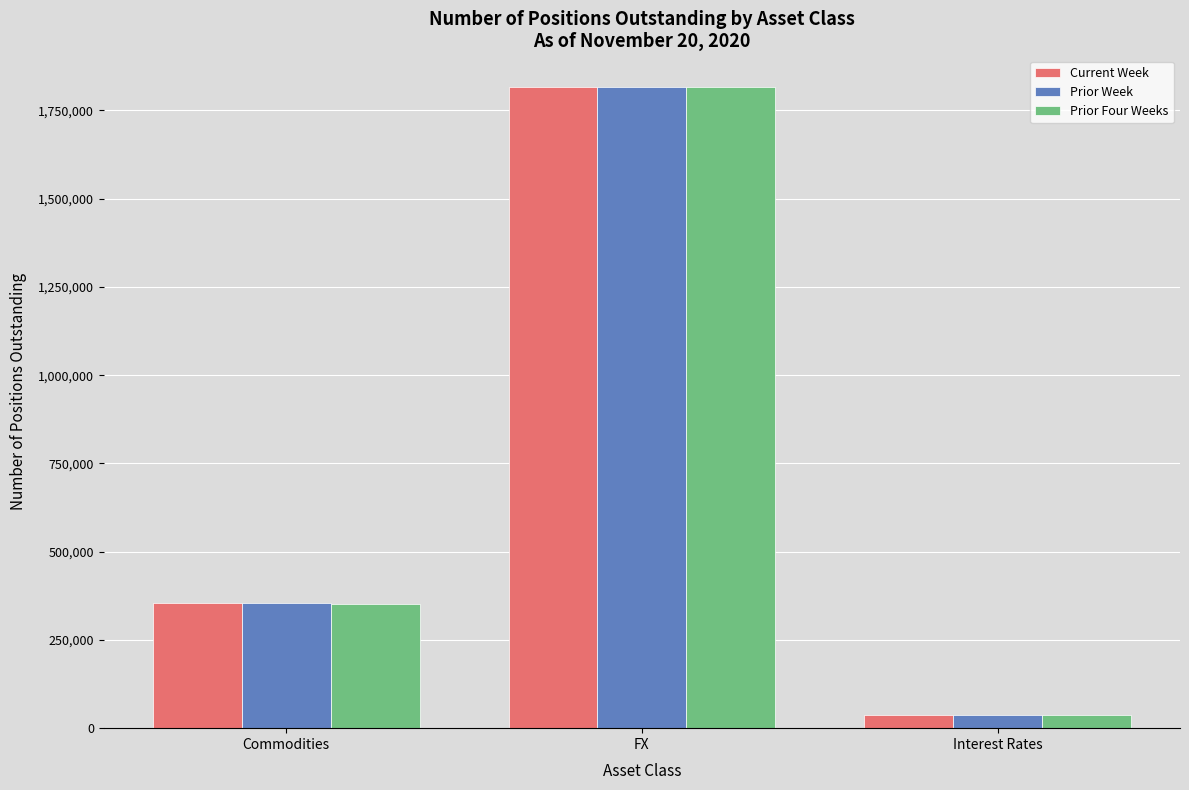

What is the label of the 3rd bar from the right?

Commodities